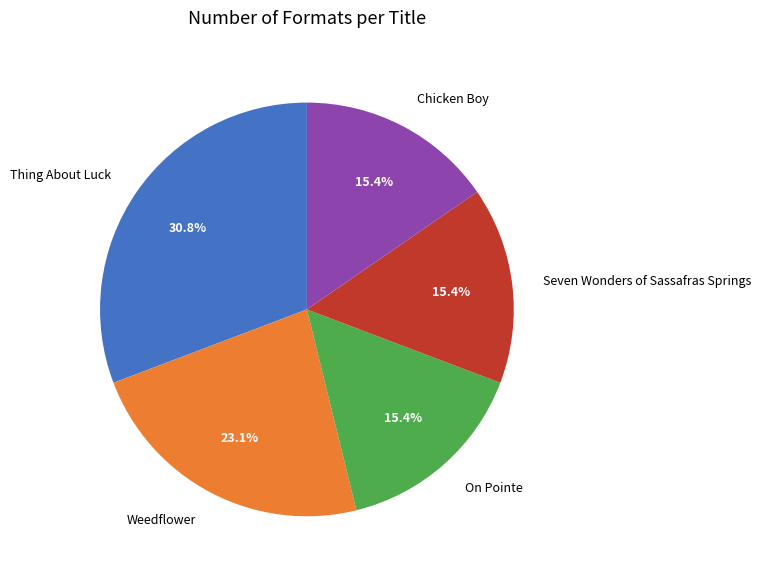

Combined, do Seven Wonders of Sassafras Springs and Weedflower account for over 50%?

No